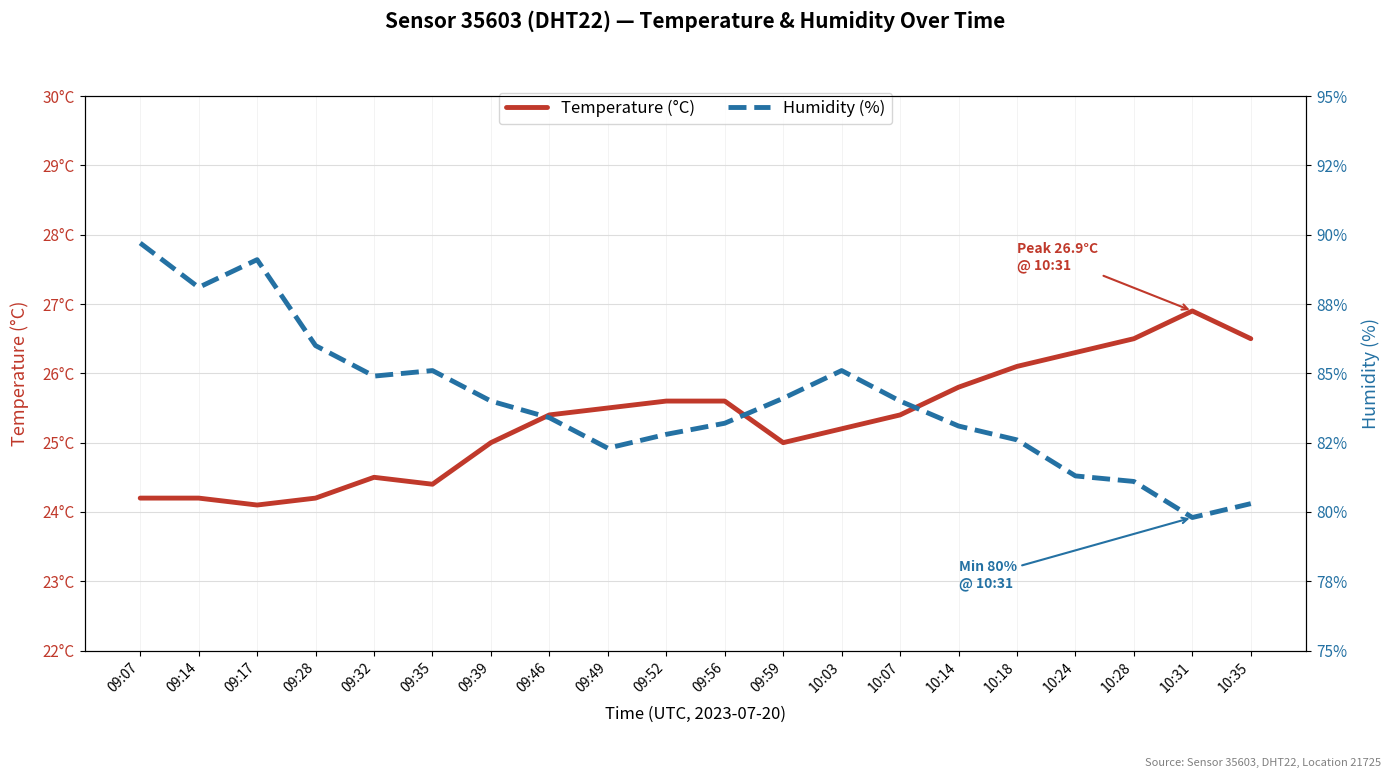

Which series has the largest total across all categories?

Humidity (%)